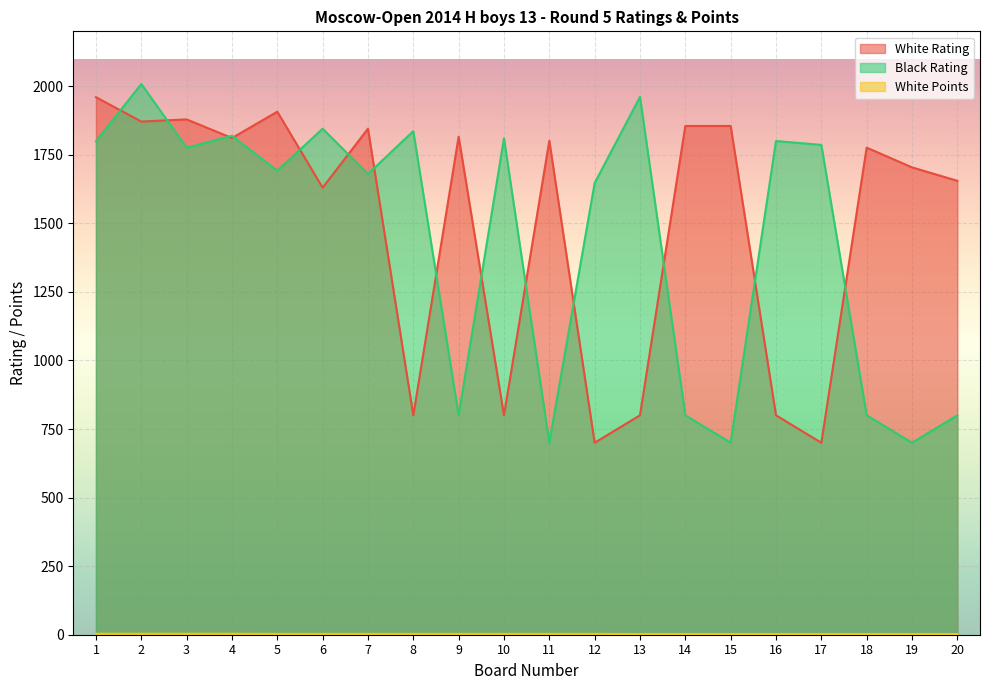

In Black Rating, how many points are lower than both neighbors (excluding endpoints)?

7